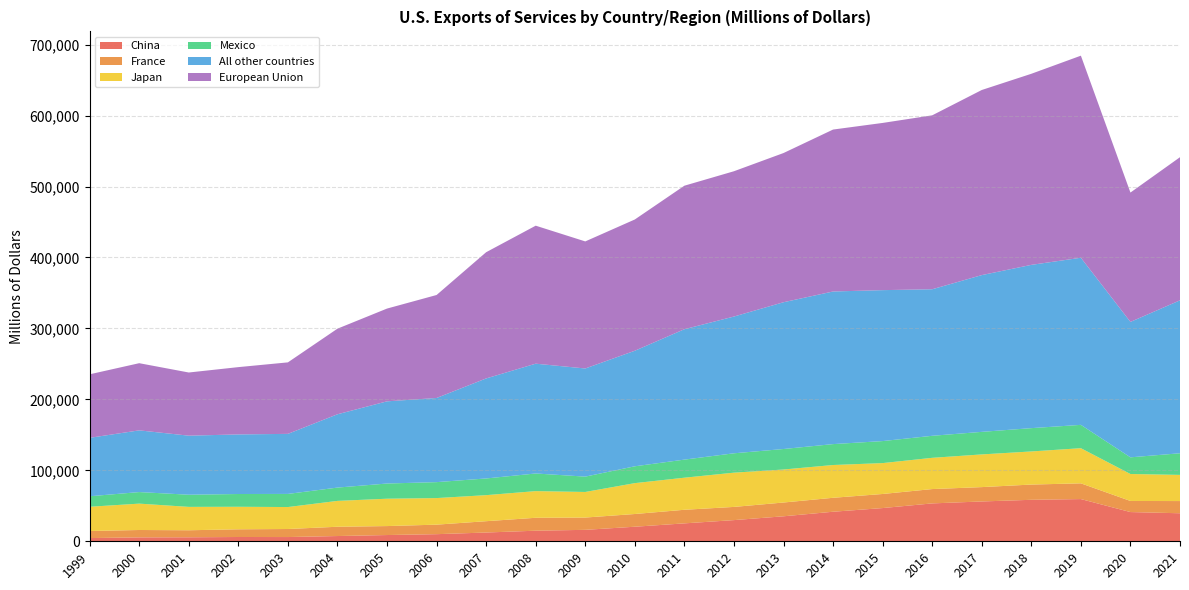

Reading right to left, list all the values displayed in this chart.

China: 39498	41183	59494	58468	56129	53396	46824	41646	35226	29851	25256	20518	16130	14928	12359	10028	8811	7403	5982	6046	5628	5497	4533
France: 17189	15636	22168	21472	20224	20193	19839	19647	19415	18584	19142	17926	17315	18199	15951	13416	12629	13077	11325	10842	9909	10413	9961
Japan: 36892	38009	49545	46667	46076	44038	43534	46200	46525	48281	45221	43519	36064	37583	36705	37457	38566	36449	30955	31764	32961	37169	34167
Mexico: 30488	23486	32869	32852	31780	31034	31028	29466	28880	27291	25477	23730	21627	24851	23526	22470	21412	18750	18492	17978	17130	16285	14787
All other countries: 215528	190852	235525	230094	220925	206528	212723	215081	206844	192735	183768	162843	152397	154747	140967	118587	115808	103324	84629	83979	83218	86962	82352
European Union: 201712	182306	284772	269290	260864	245113	235640	228222	210275	204764	202259	184990	179074	194480	177878	145134	130749	120631	100761	94840	89021	94671	89526